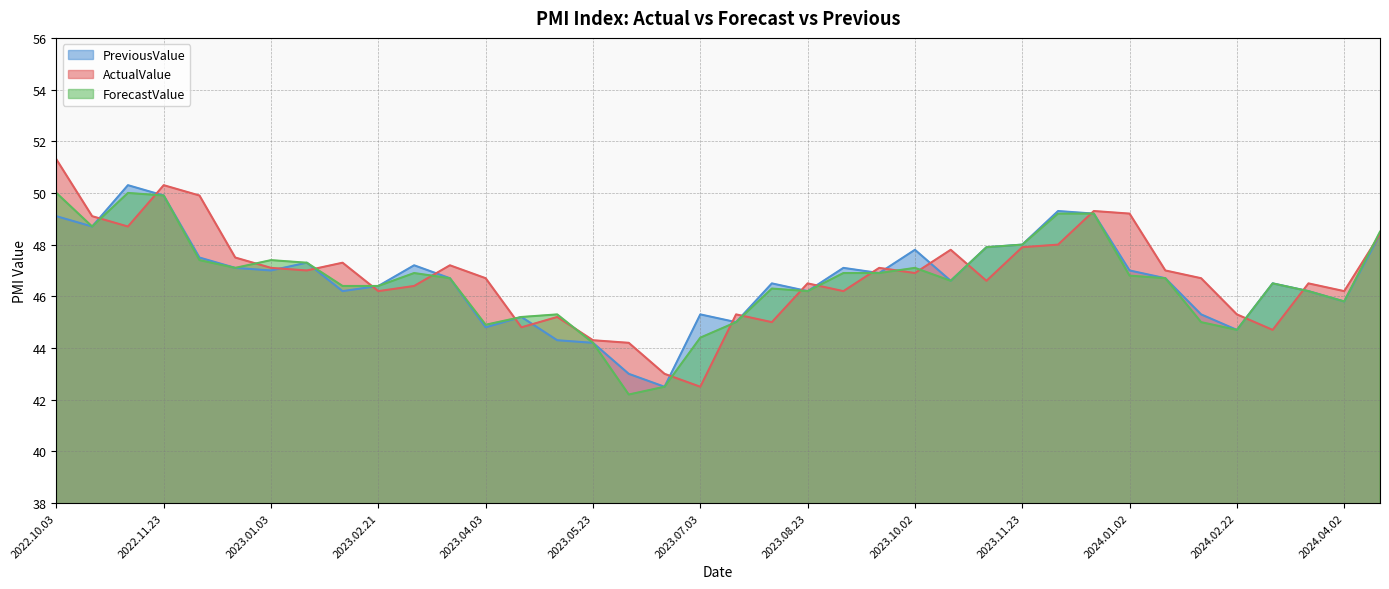

Which series has the largest range (max minus min)?

ActualValue